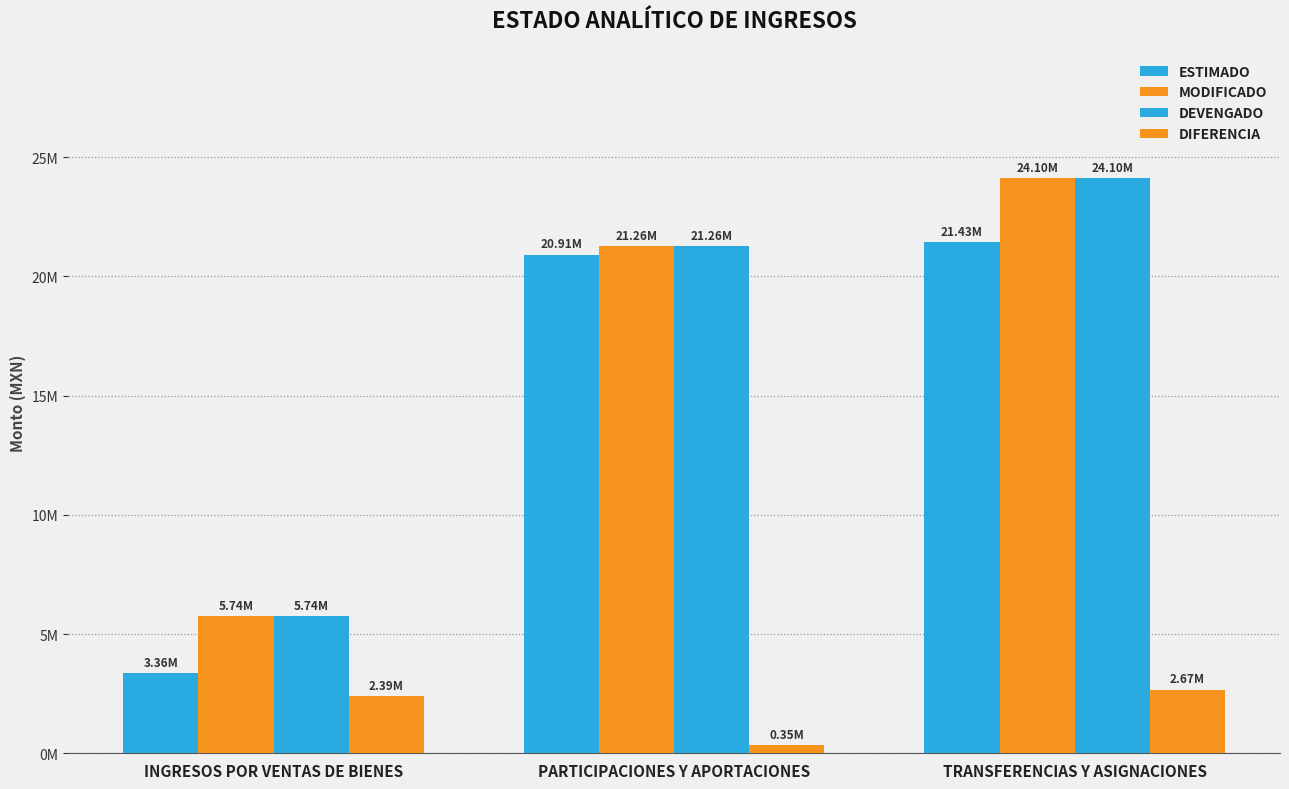

Does the chart contain any negative values?

No